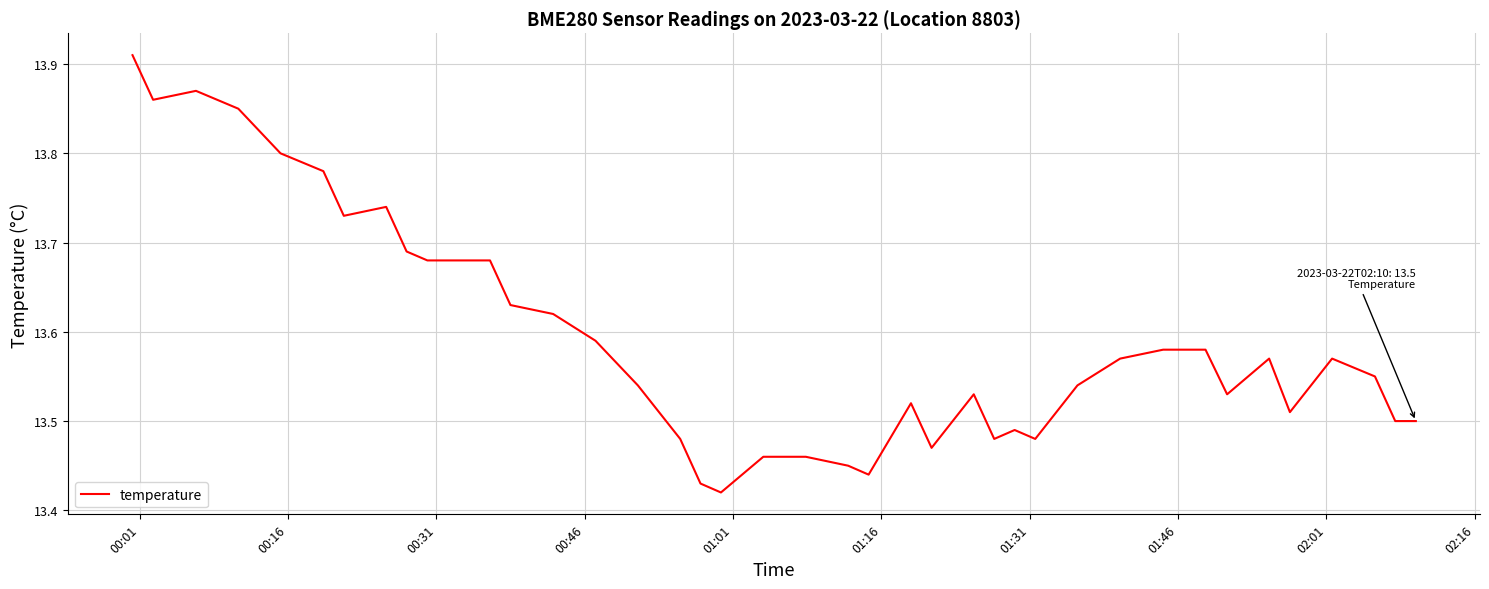

What is the difference between the maximum and minimum values?

0.5